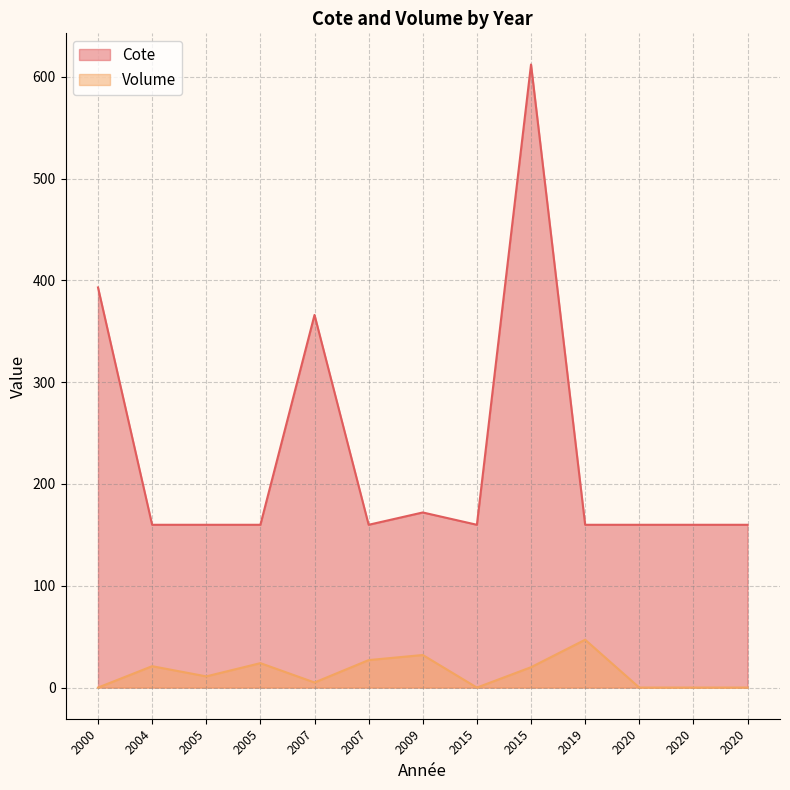

Which category has the lowest value across all series?

2000